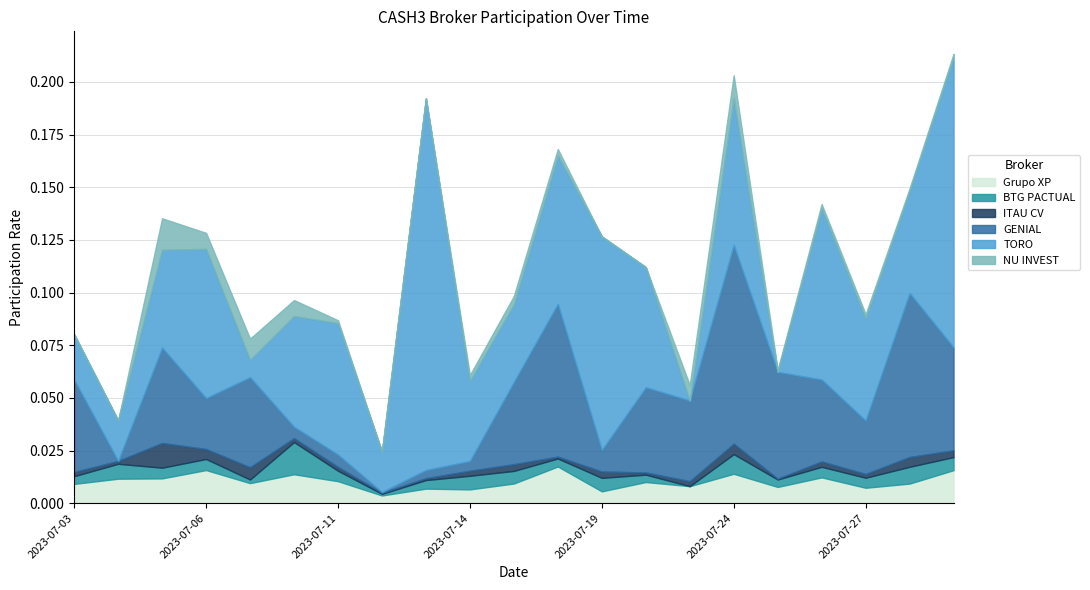

Where is ITAU CV nearest to the value 0?

2023-07-25